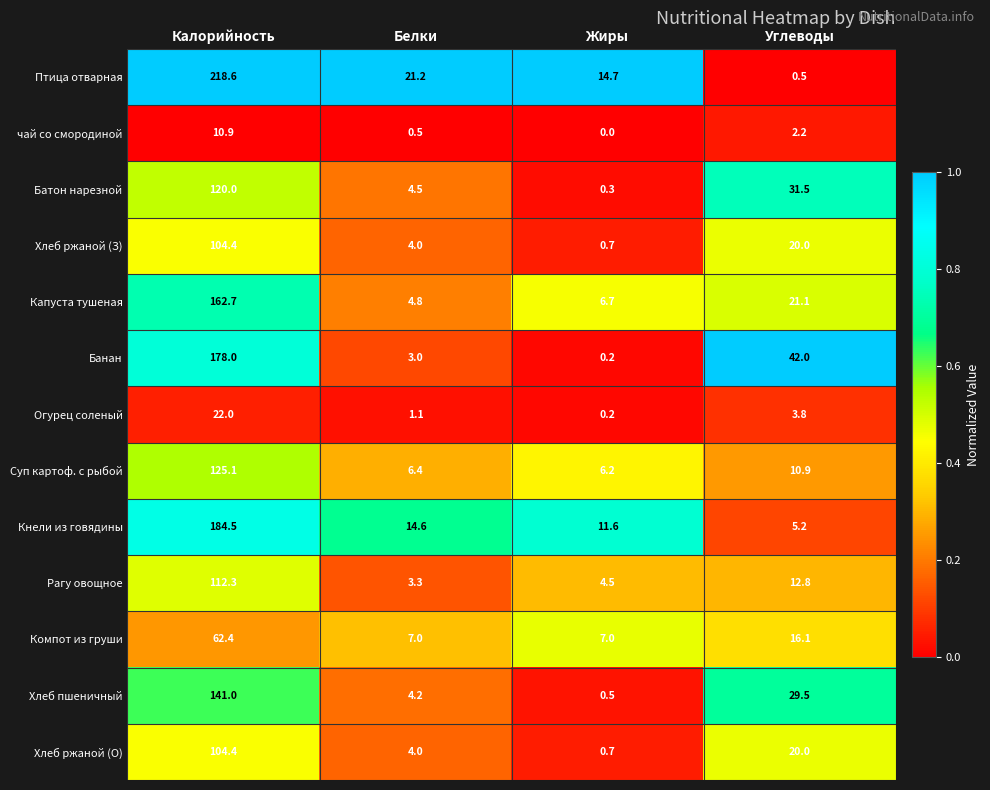

What is the spread (max minus min) of values at Калорийность?

207.7